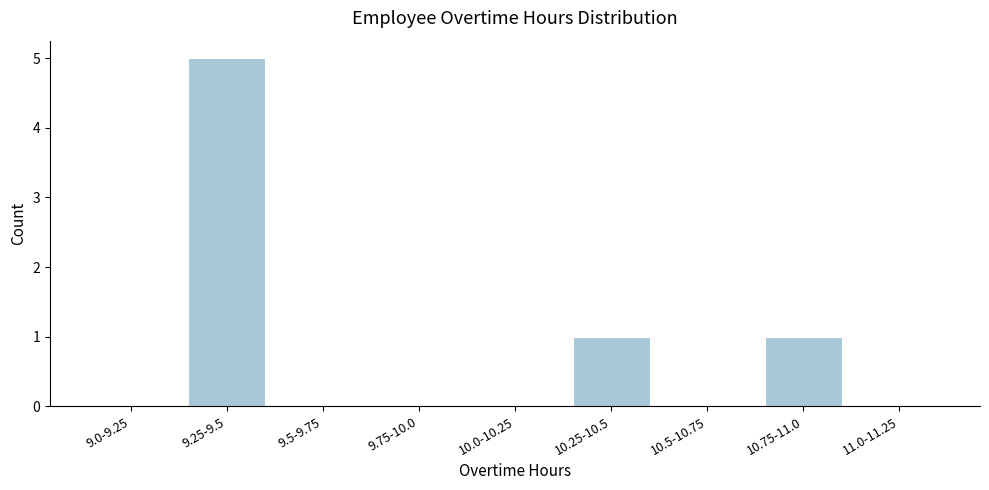

Reading right to left, extract all data points from this chart.

11.0-11.25=0	10.75-11.0=1	10.5-10.75=0	10.25-10.5=1	10.0-10.25=0	9.75-10.0=0	9.5-9.75=0	9.25-9.5=5	9.0-9.25=0